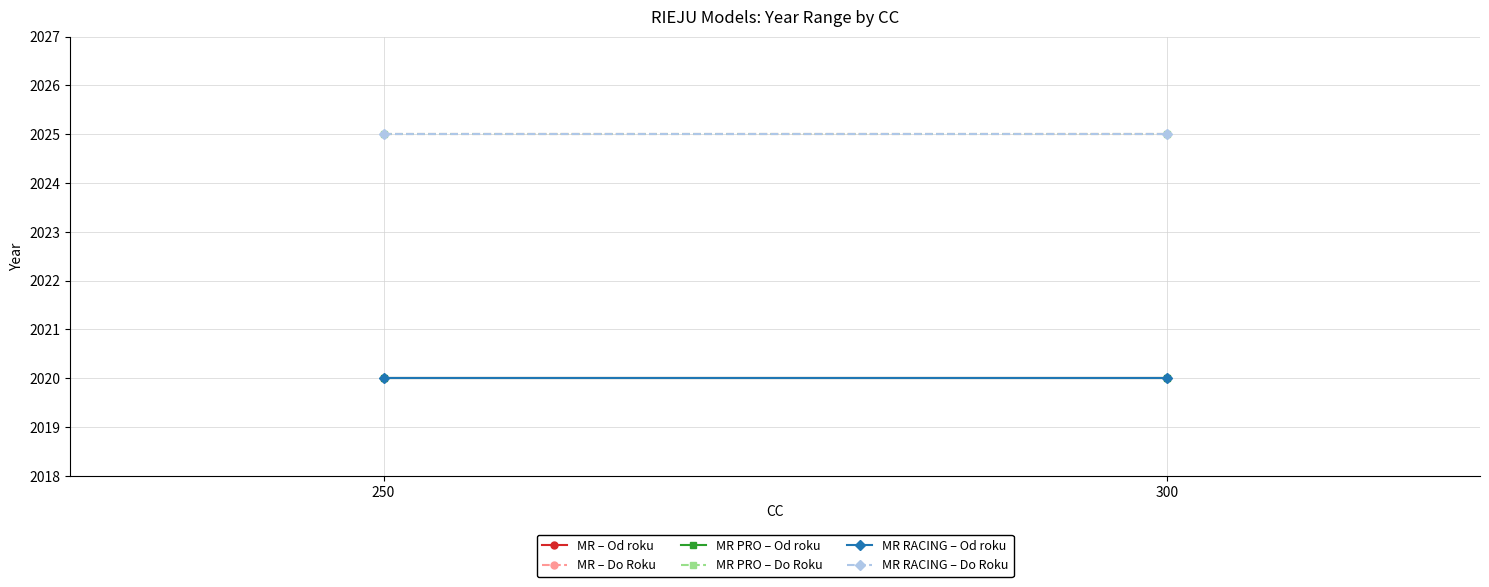

Which series changed the most between 250 and 300?

MR – Od roku